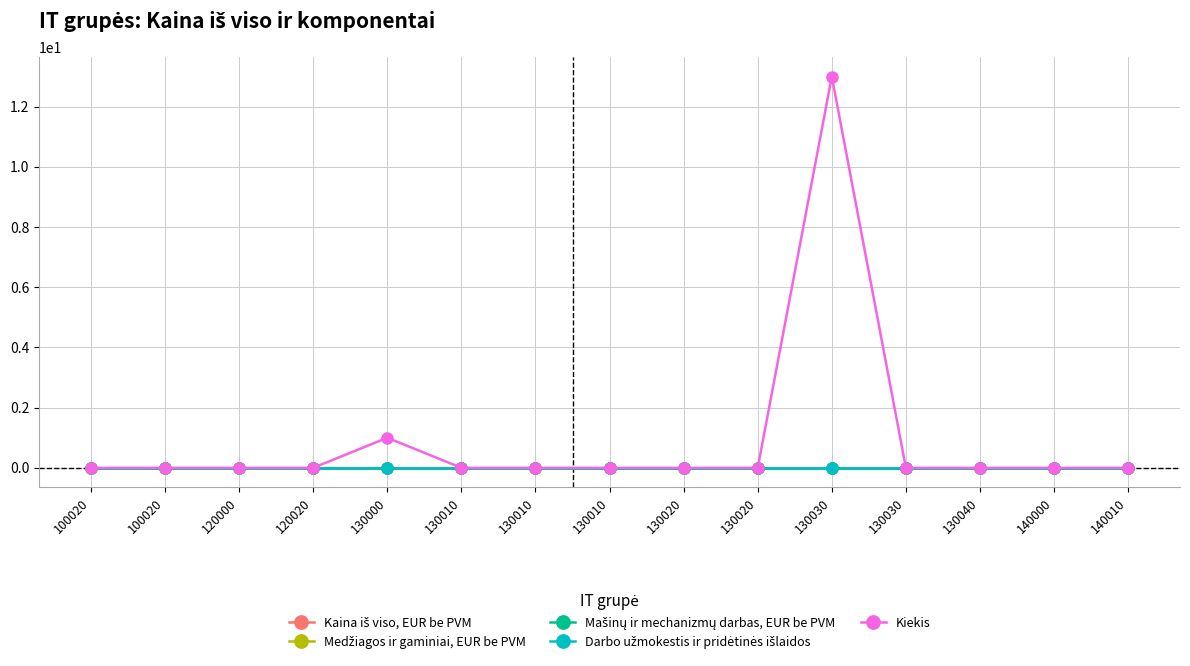

True or false: Mašinų ir mechanizmų darbas, EUR be PVM and Kiekis cross at least once.

False